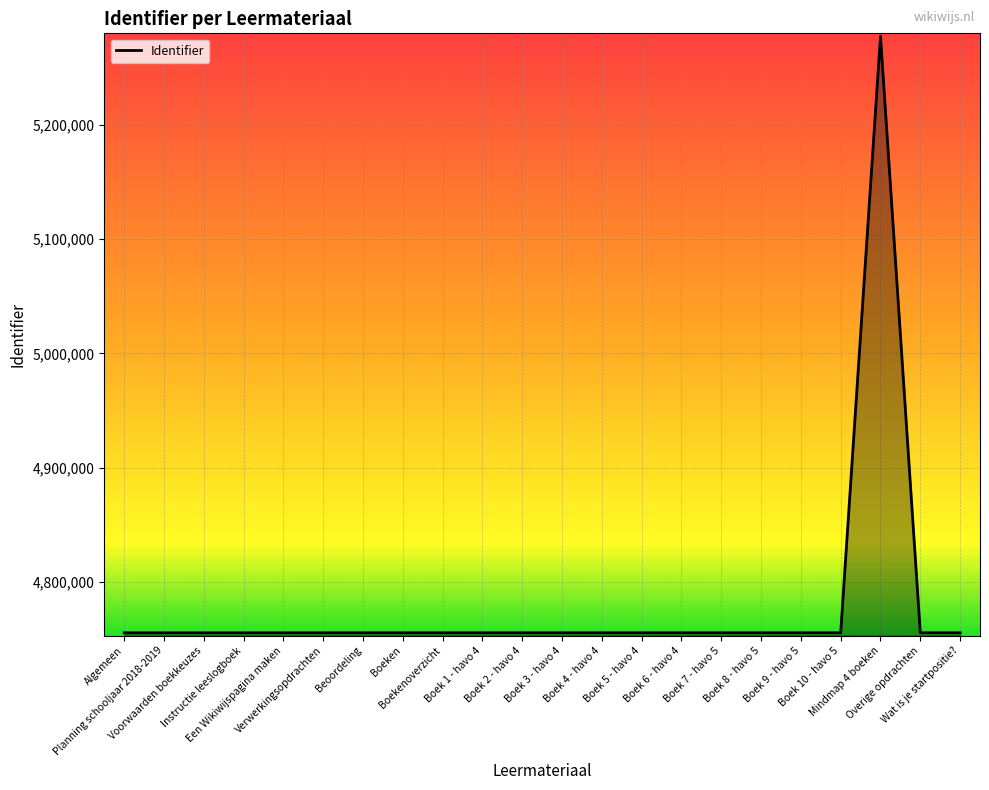

What is the difference between the maximum and minimum values?

521699